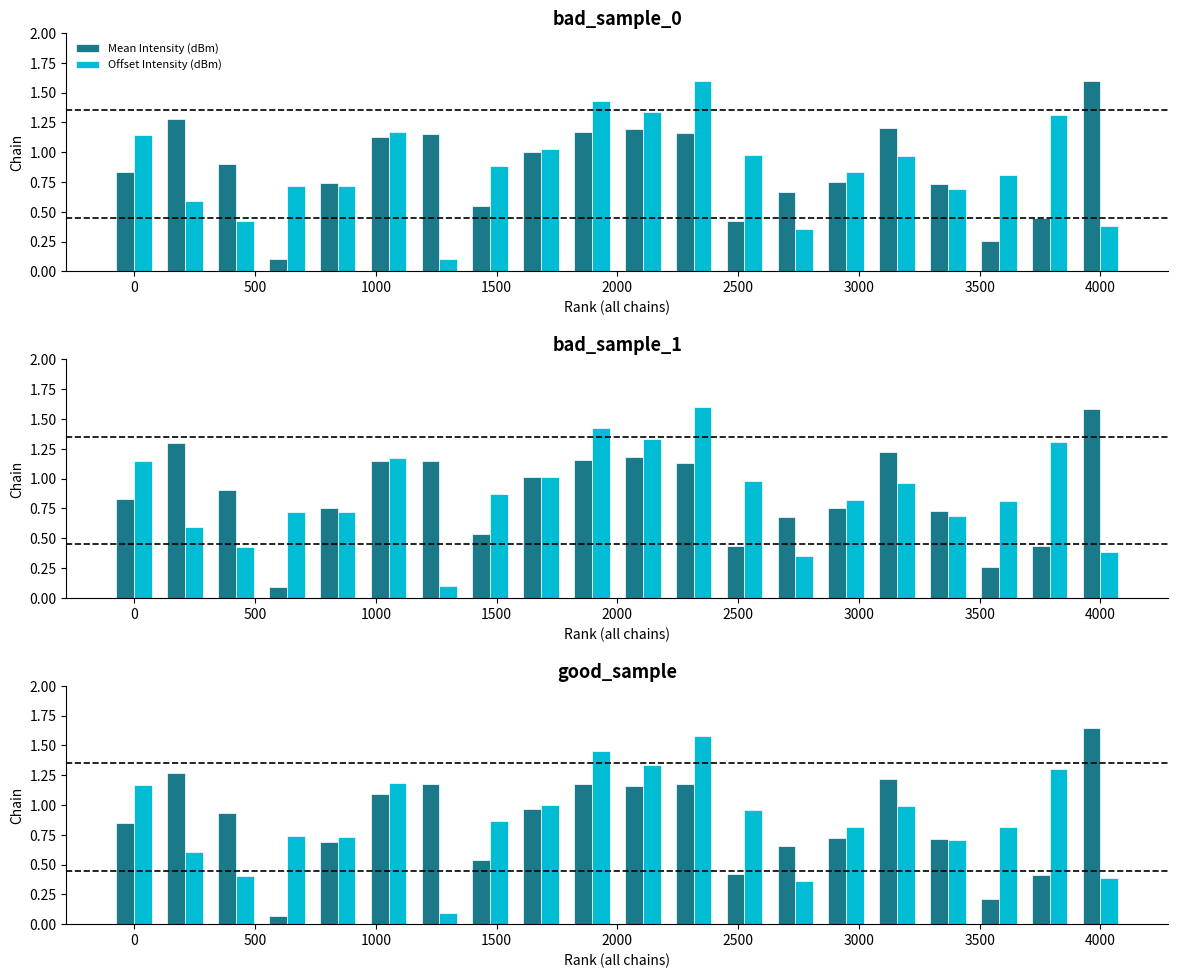

What is the difference between the maximum and minimum values in the Offset Intensity (dBm) series?

1.5